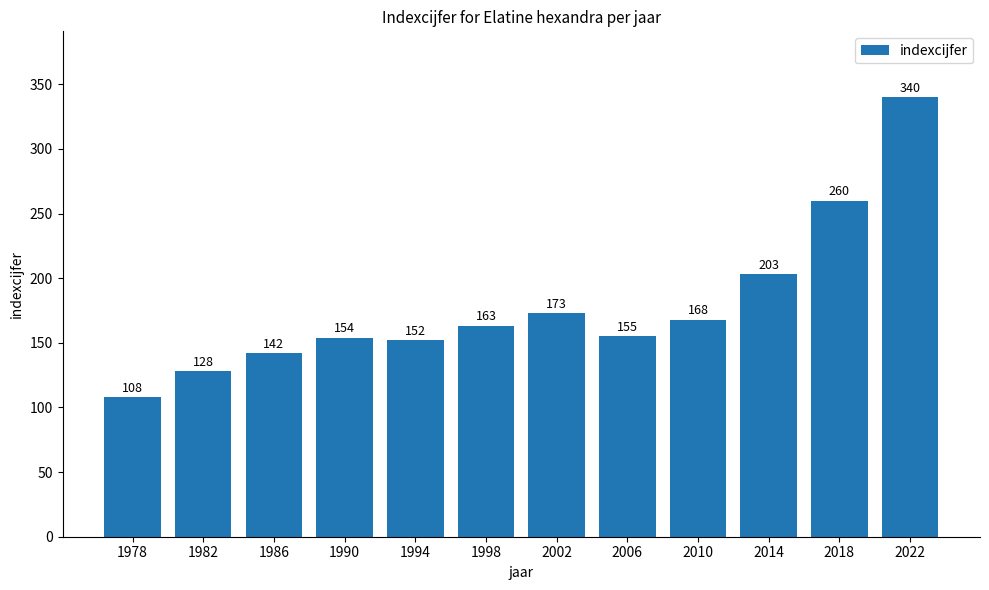

What is the value of the 11th bar from the left?

260